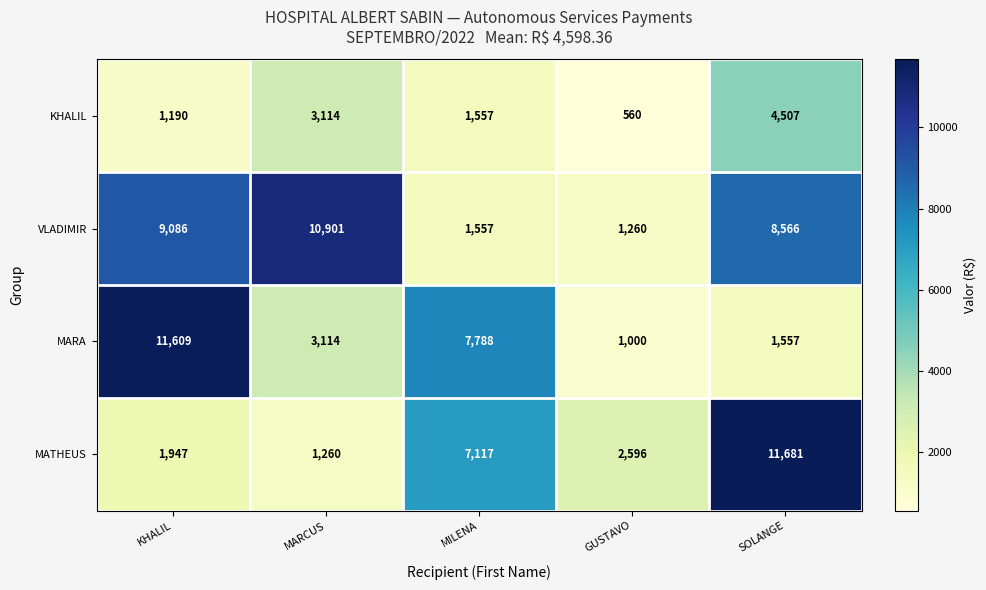

Which category has the lowest value across all series?

GUSTAVO